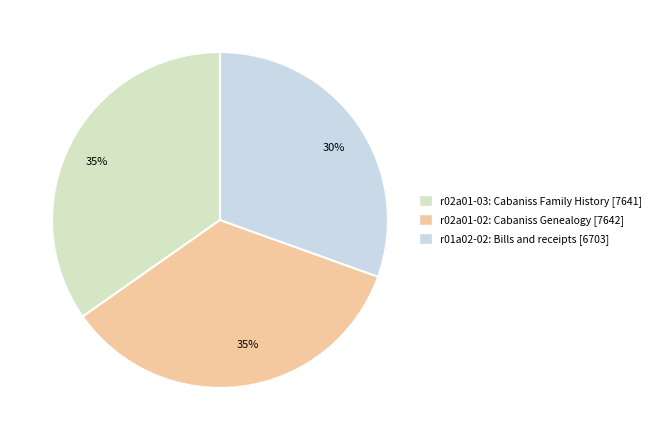

Is there a majority slice in this chart?

No